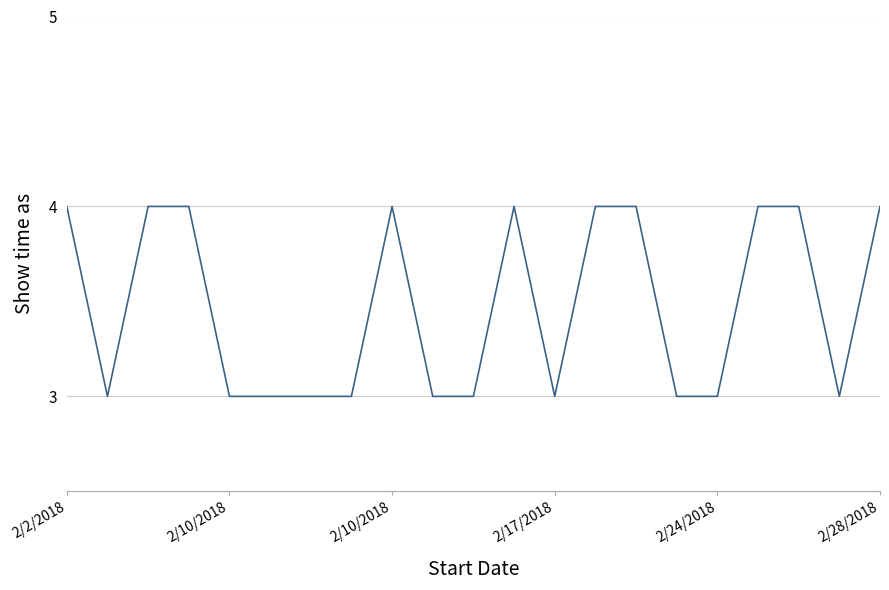

What is the smallest value displayed?

3